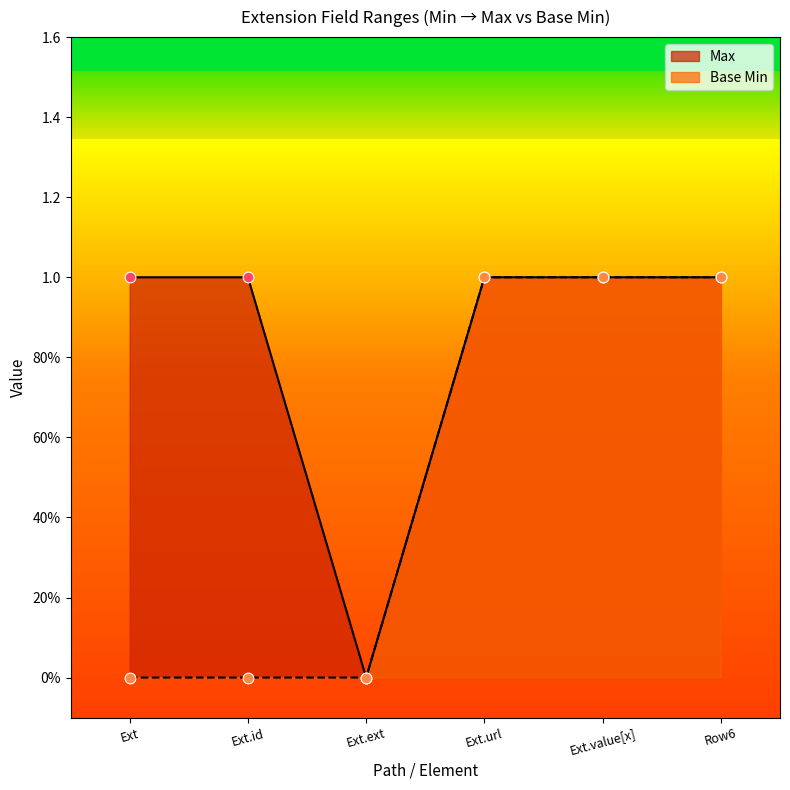

Which series reaches the maximum Y coordinate?

Max